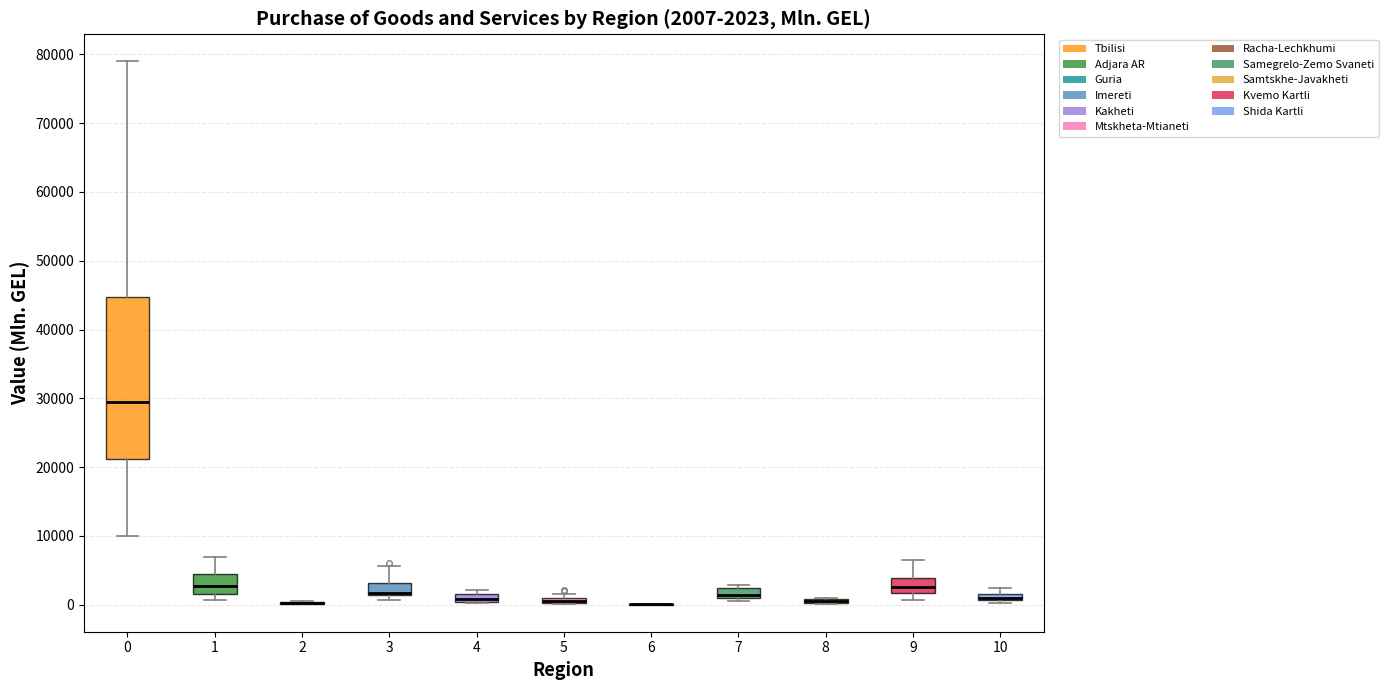

Which box is the tallest, from its lower edge to its upper edge?

0